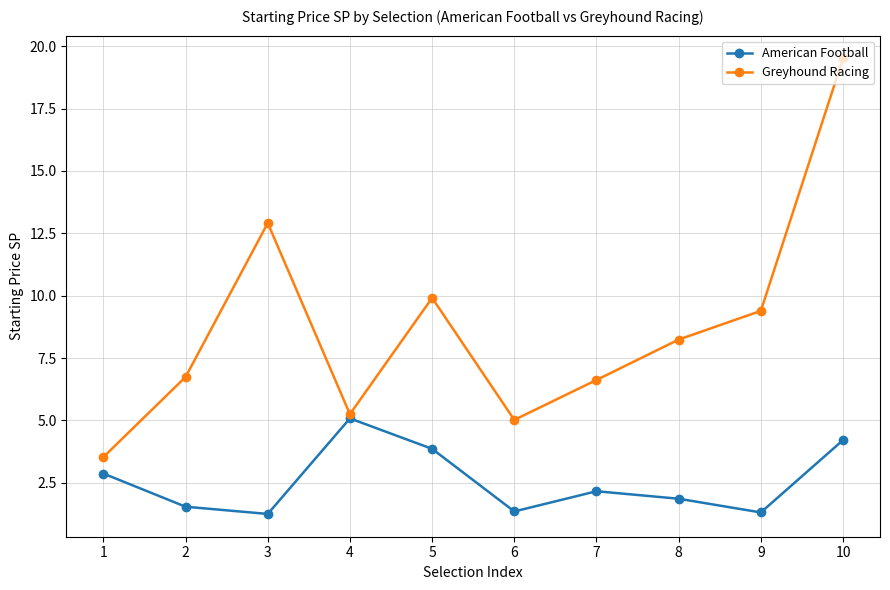

Is the value of American Football at 4 greater than the value of Greyhound Racing at 7?

No